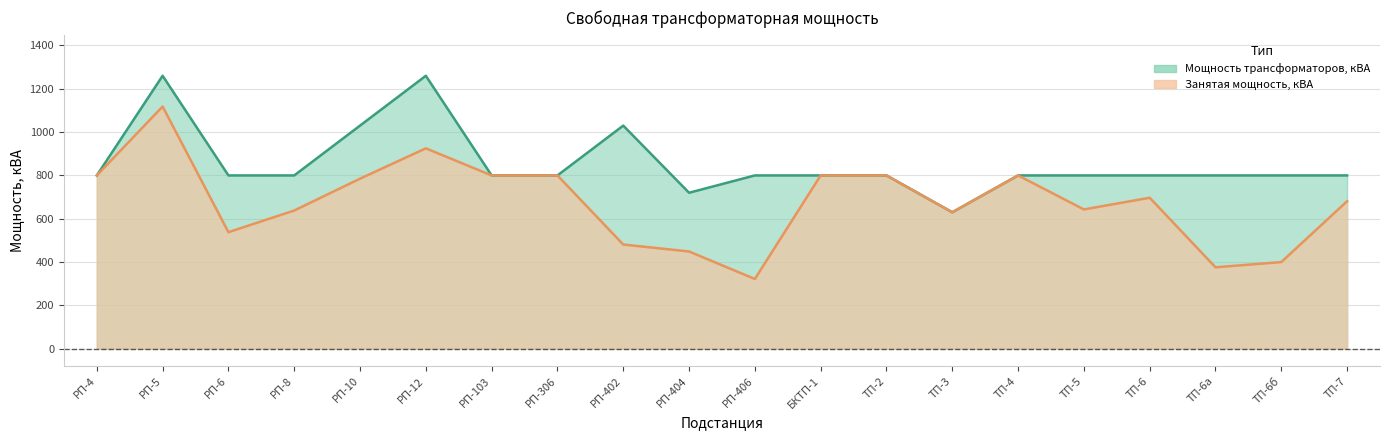

What is the difference between the maximum and minimum values?

630